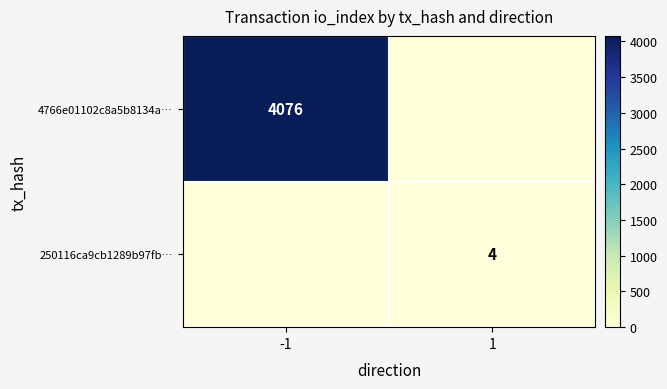

The 250116ca9cb1289b97fb… series shows 4 at 1. True or false?

True